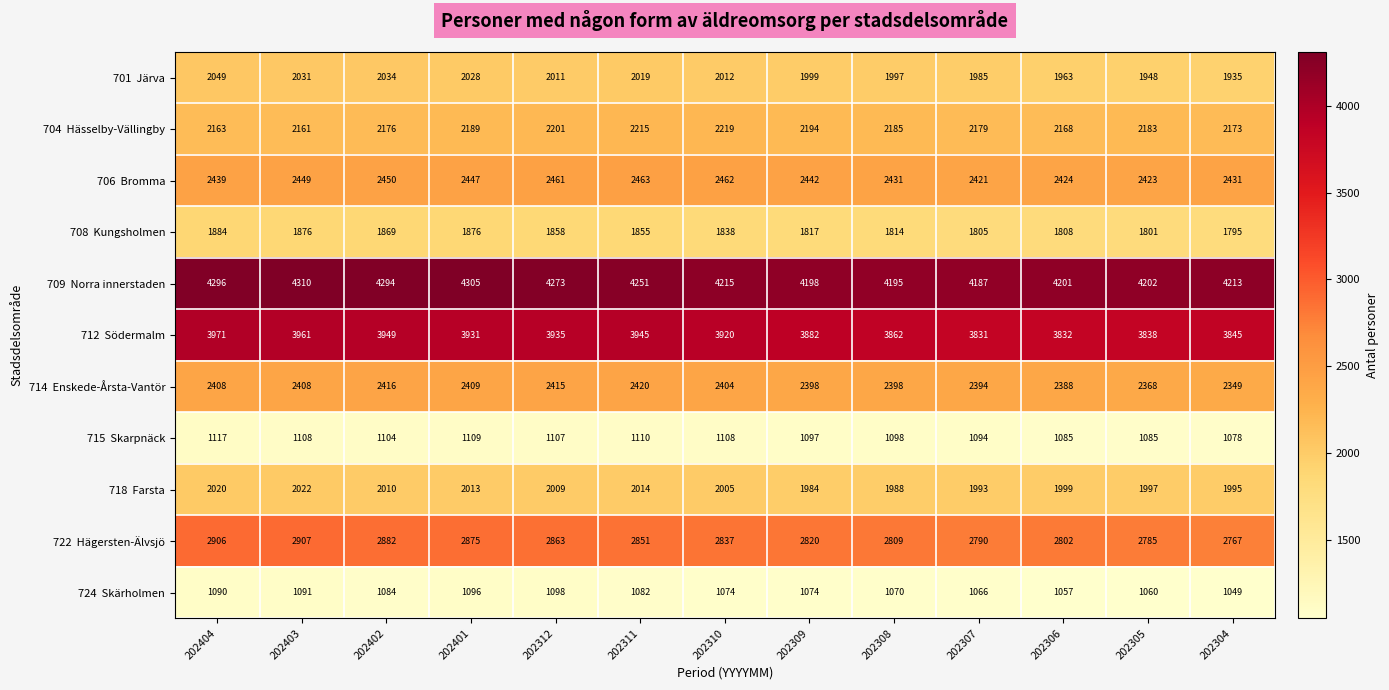

At which category is the sum across all series the highest?

202404